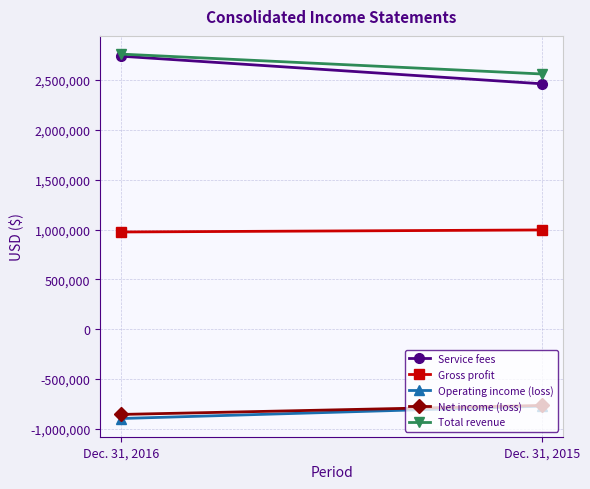

Where is Total revenue nearest to the value 2661501?

Dec. 31, 2015